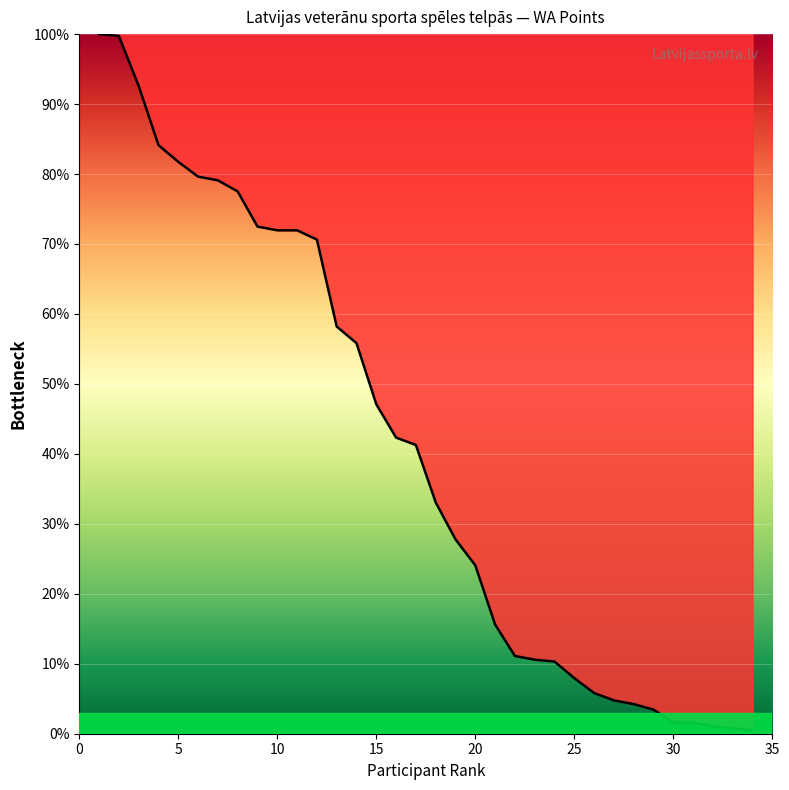

What is the maximum value shown in the chart?

100.0